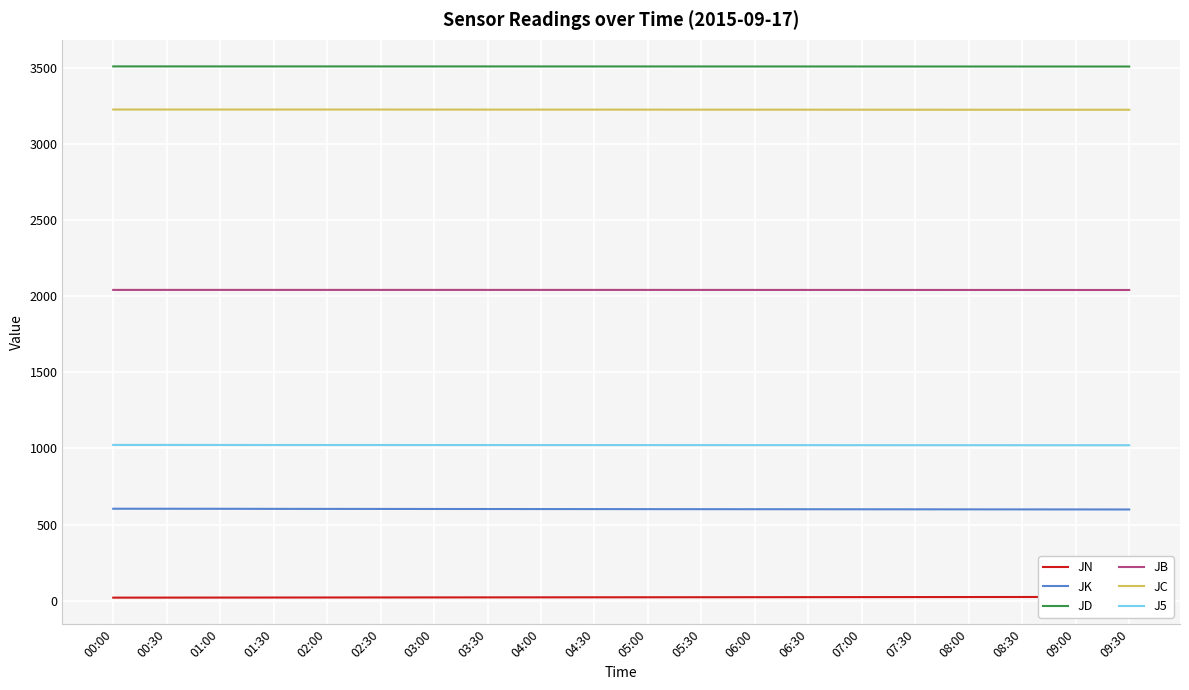

True or false: JK and JC intersect in this chart.

False